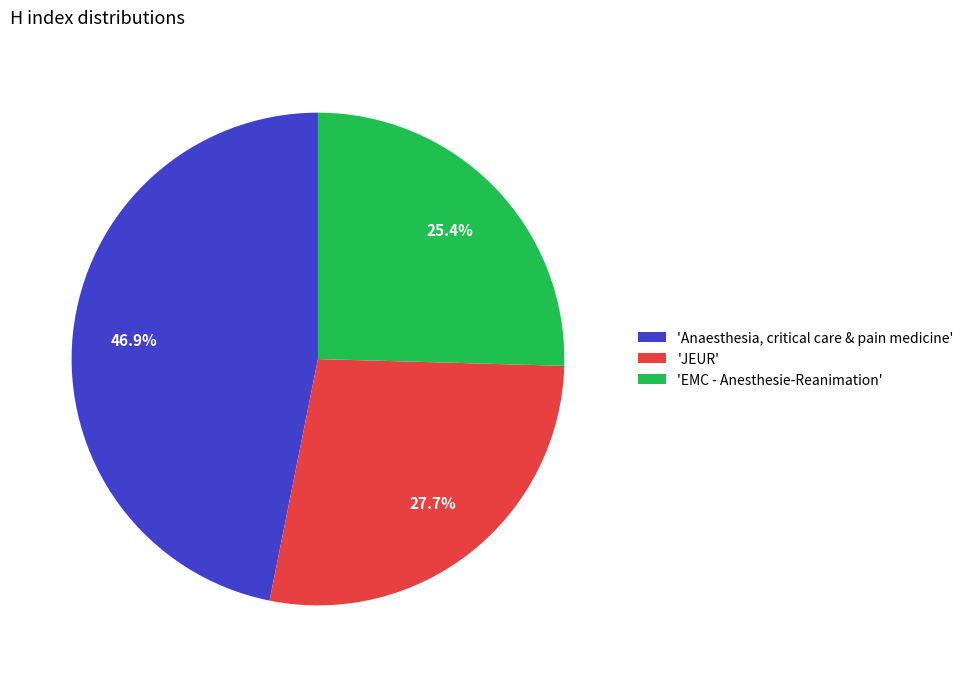

To the nearest percent, what is the average slice percentage?

33%